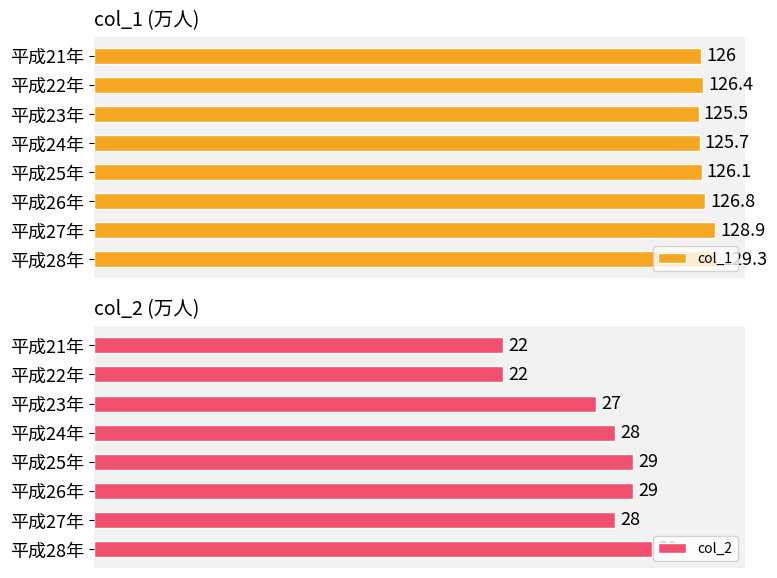

Rank the series by their maximum value, from lowest to highest.

col_2, col_1